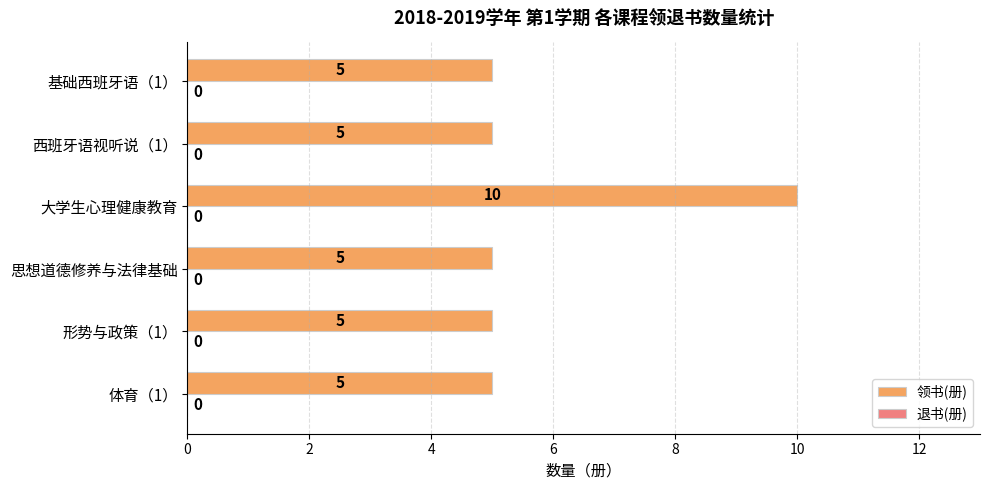

What is the change in value from 大学生心理健康教育 to 基础西班牙语（1）?

-5